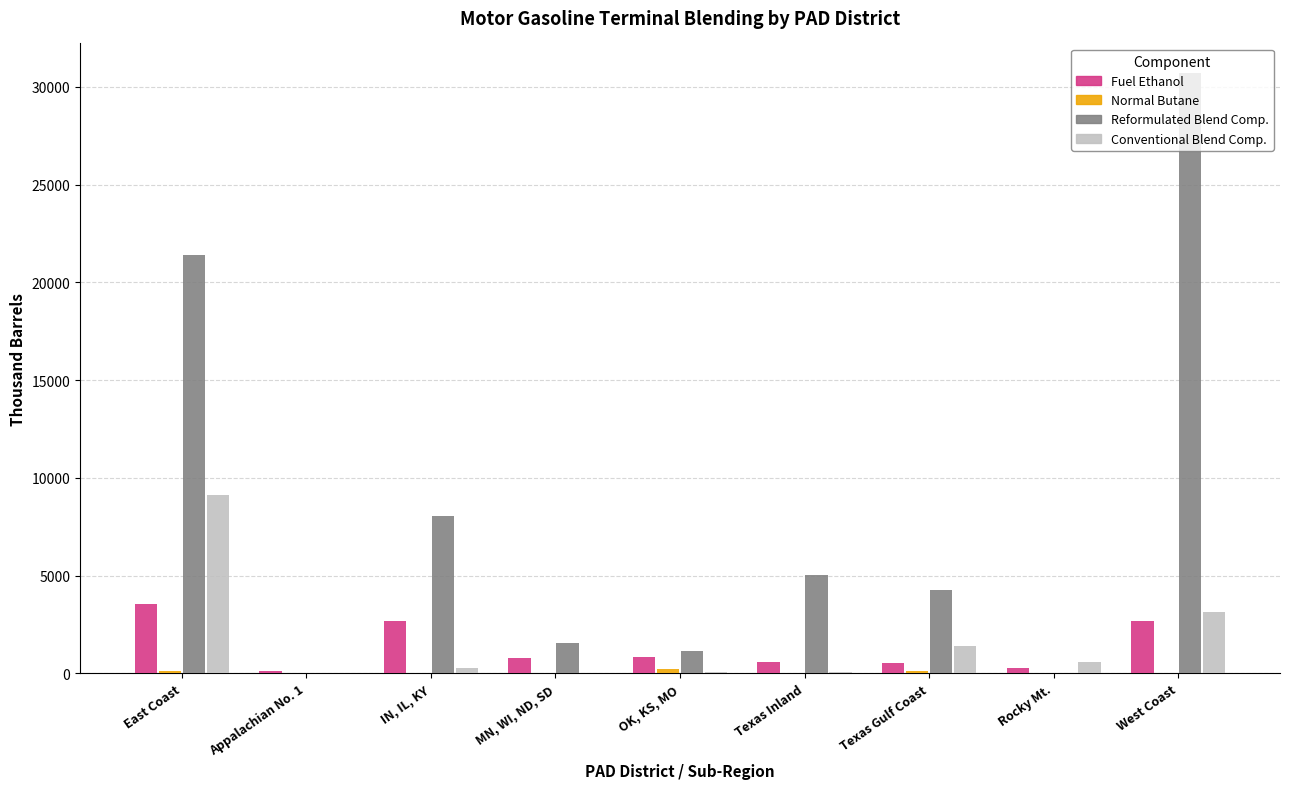

Which series has the widest spread of values?

Reformulated Blend Comp.